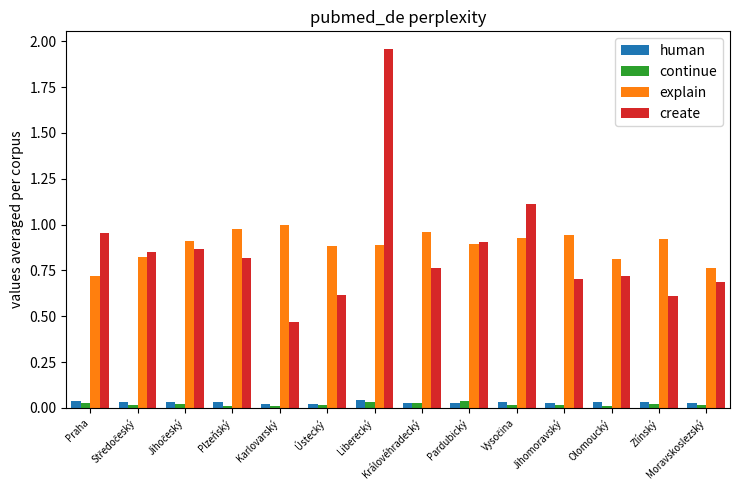

How many groups of bars are there?

14